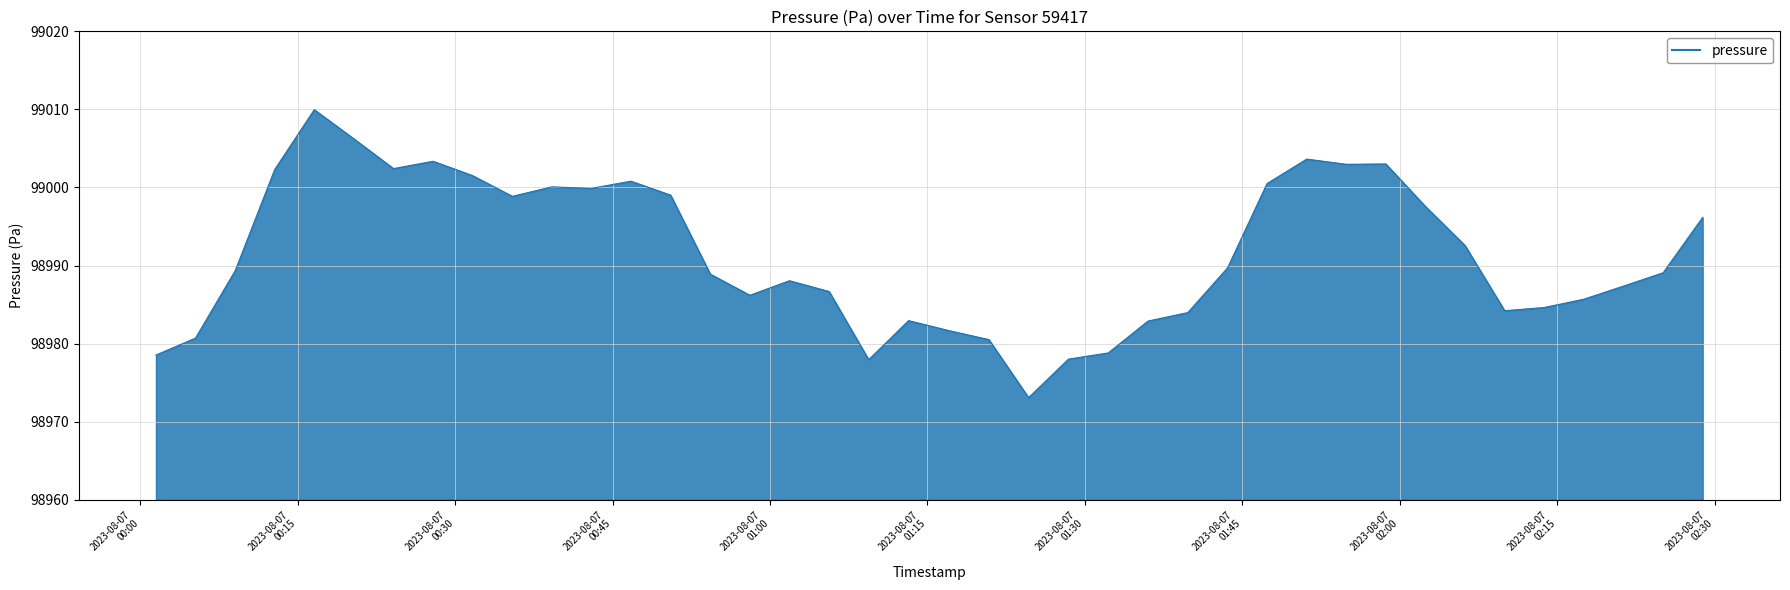

What is the difference between the maximum and minimum values?

36.9